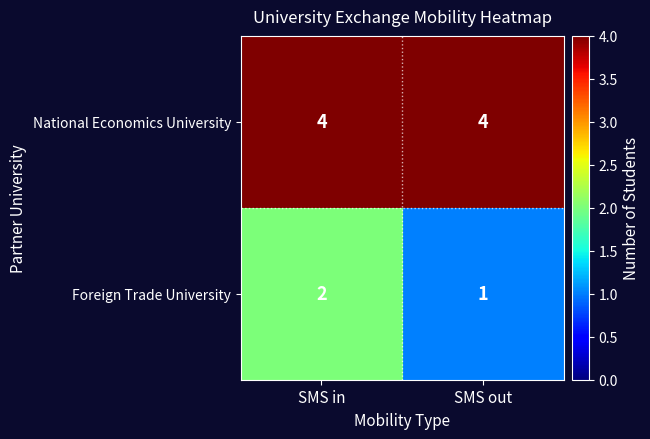

Reading right to left, transcribe all the data shown in this chart.

National Economics University: 4	4
Foreign Trade University: 1	2